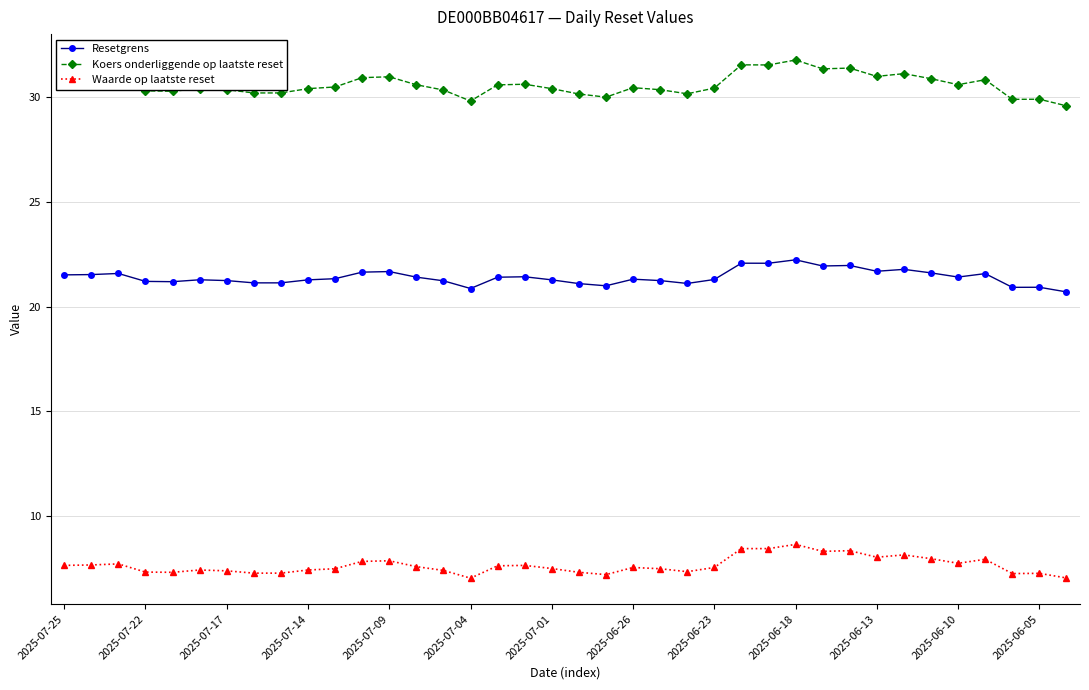

List the series in order of their peak value, lowest first.

Waarde op laatste reset, Resetgrens, Koers onderliggende op laatste reset